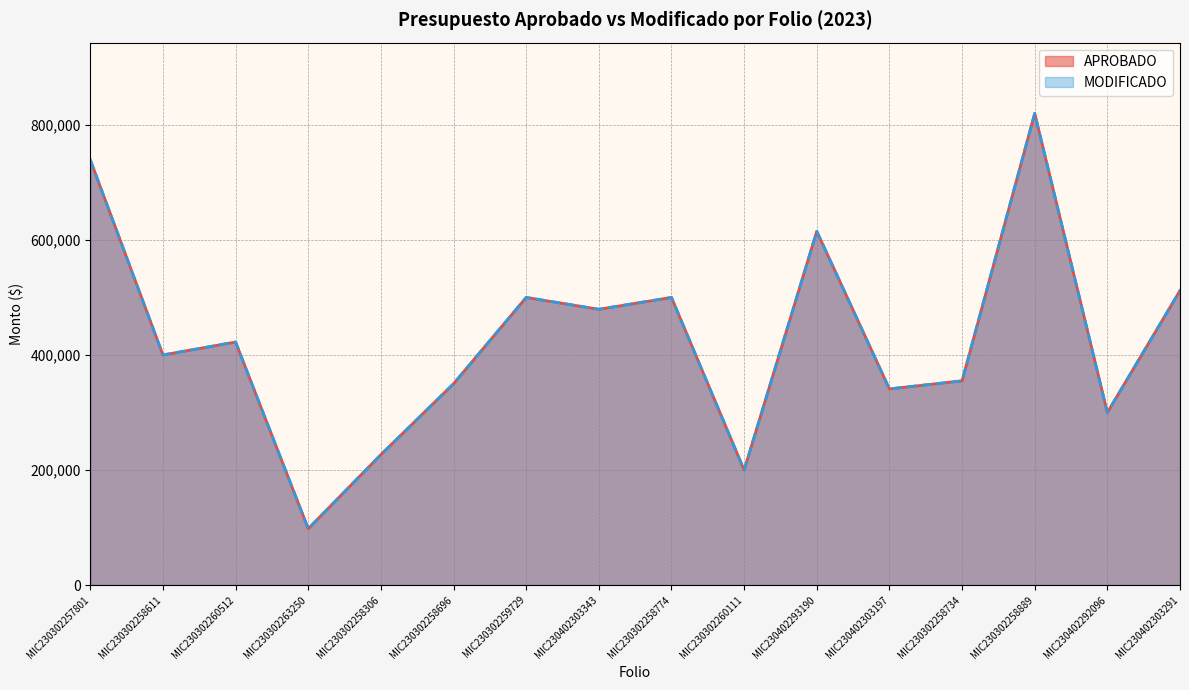

Which series has the largest total across all categories?

APROBADO